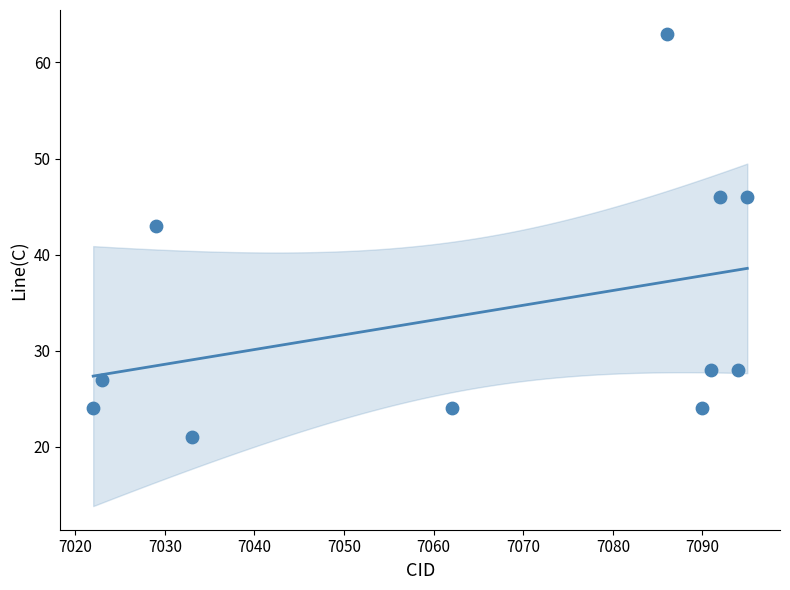

What is the average Y value?

34